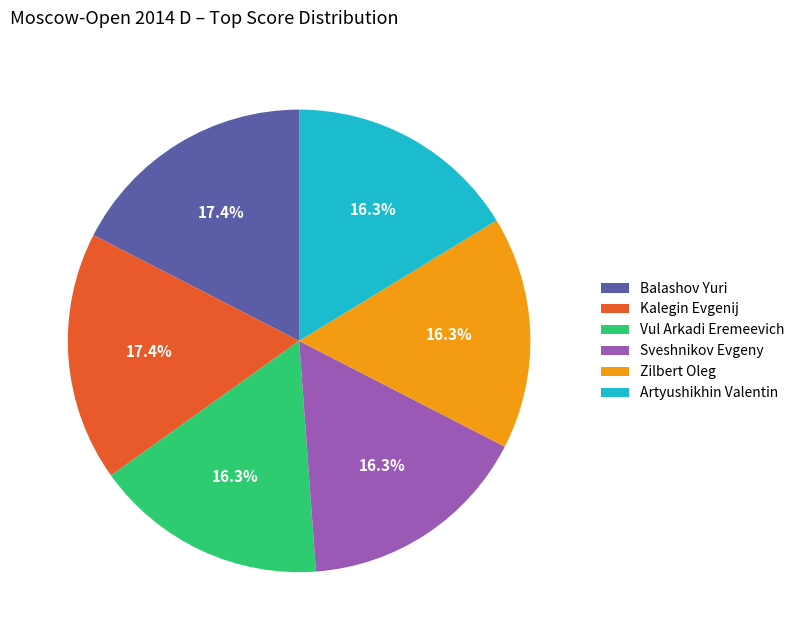

Count the number of slices in the pie.

6